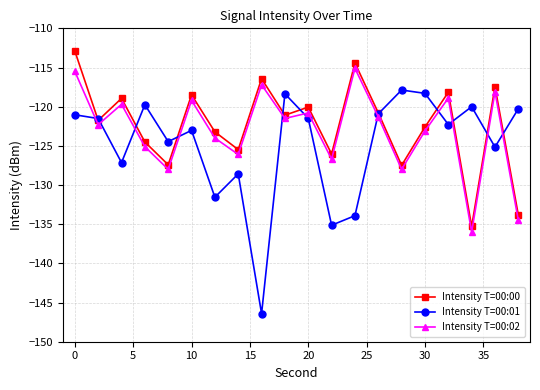

In Intensity T=00:00, how many points are higher than both neighbors (excluding endpoints)?

7